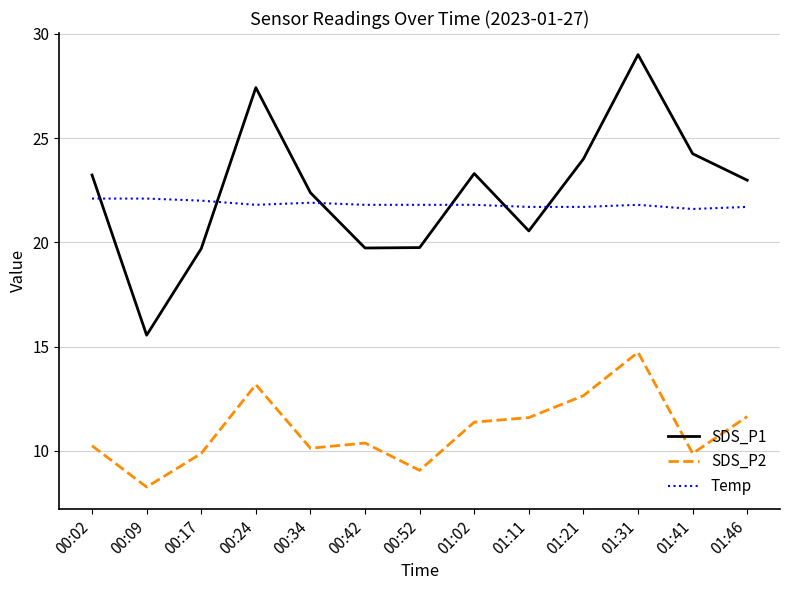

What position from the right is 00:02?

13